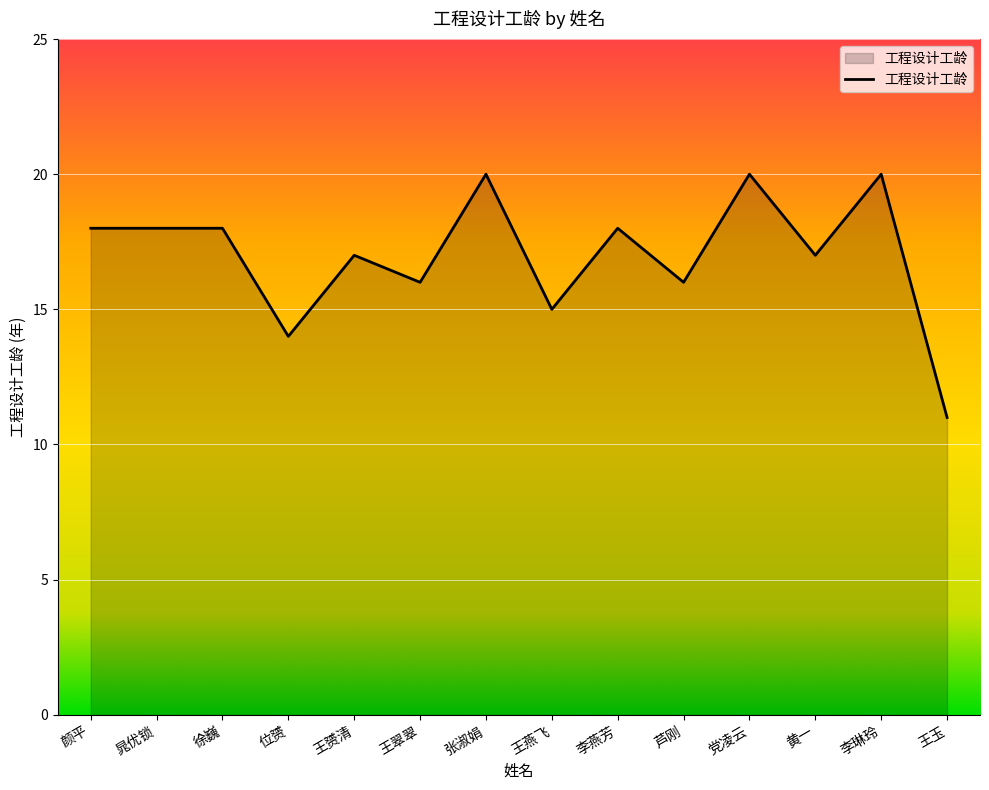

Which label corresponds to the smallest value in the chart?

王玉